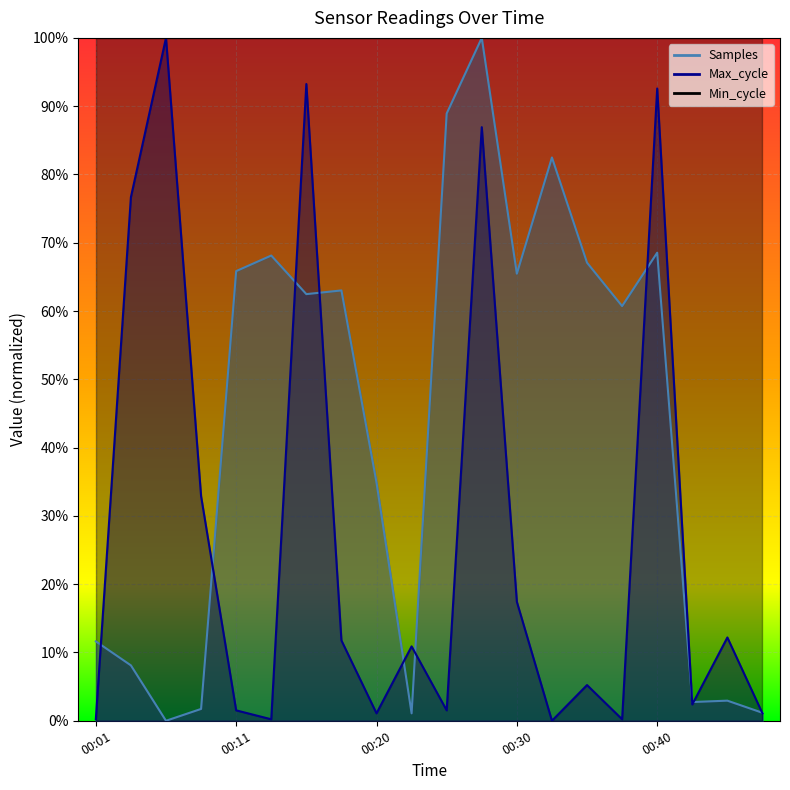

What is the sum of all Max_cycle values?

5.5